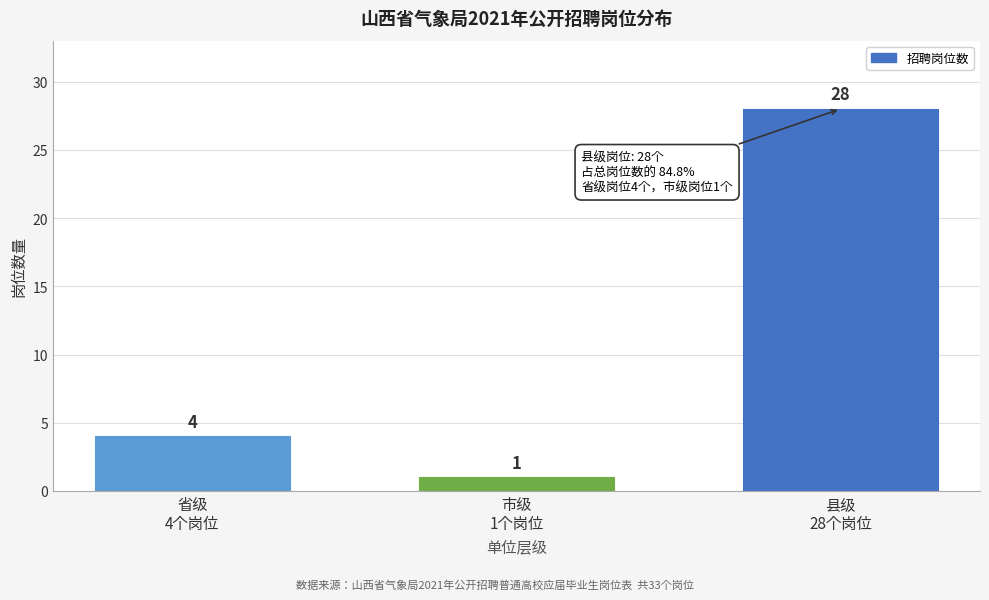

Reading left to right, list all the values displayed in this chart.

4	1	28